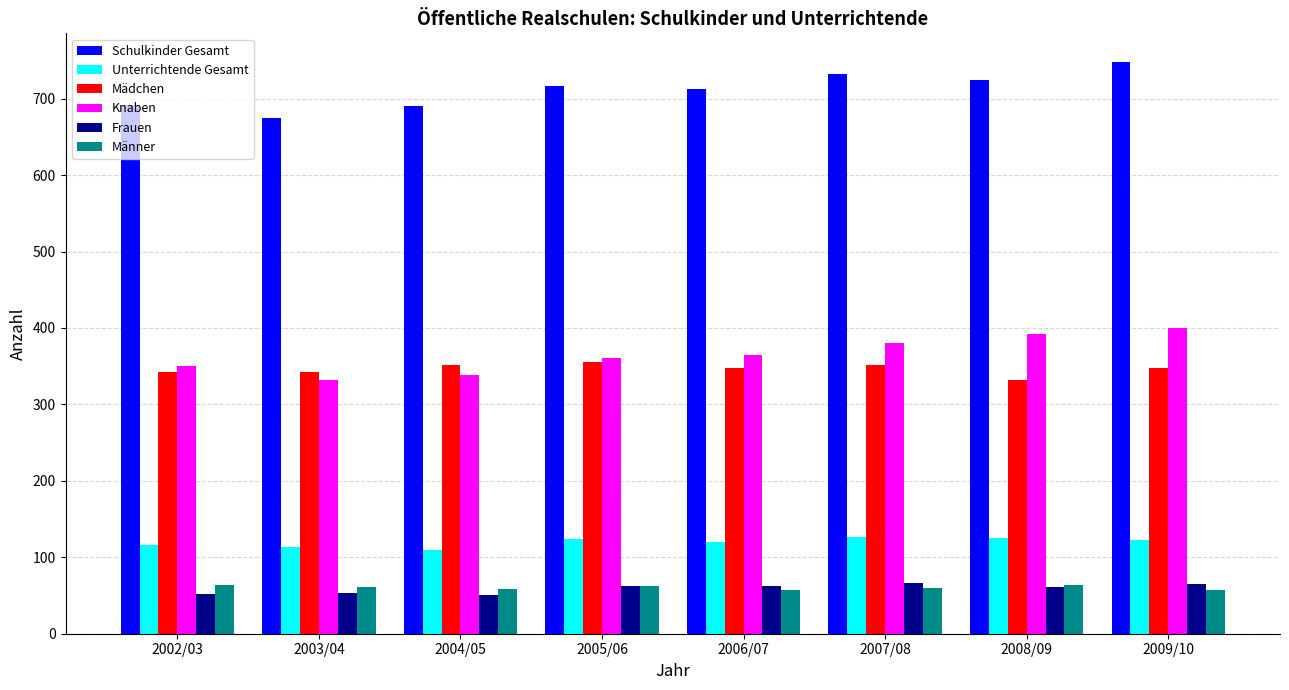

How many values in the Unterrichtende Gesamt series are below 122?

4